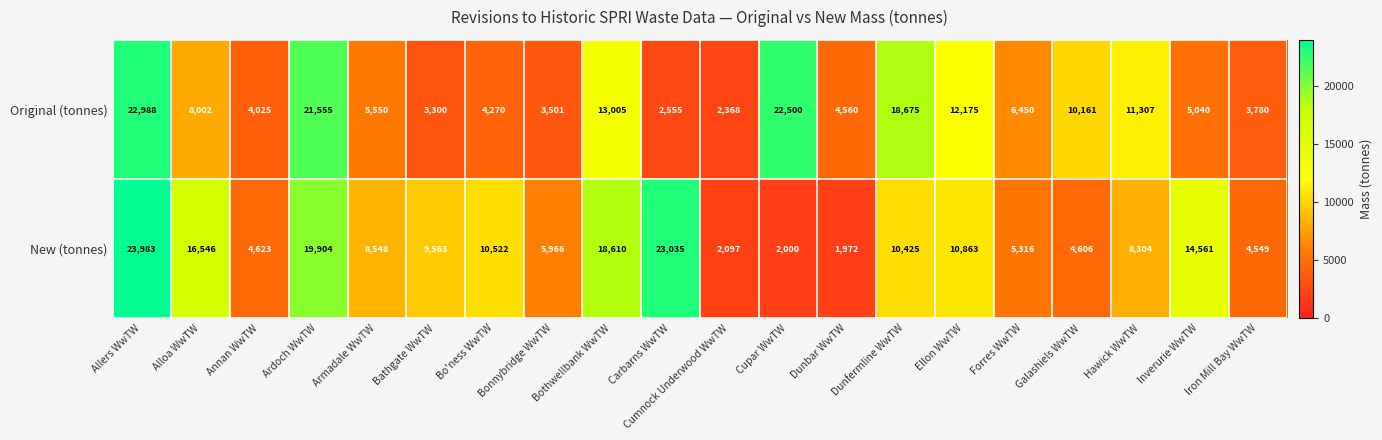

Between Dunfermline WwTW and Ellon WwTW, which series saw the biggest shift?

Original (tonnes)